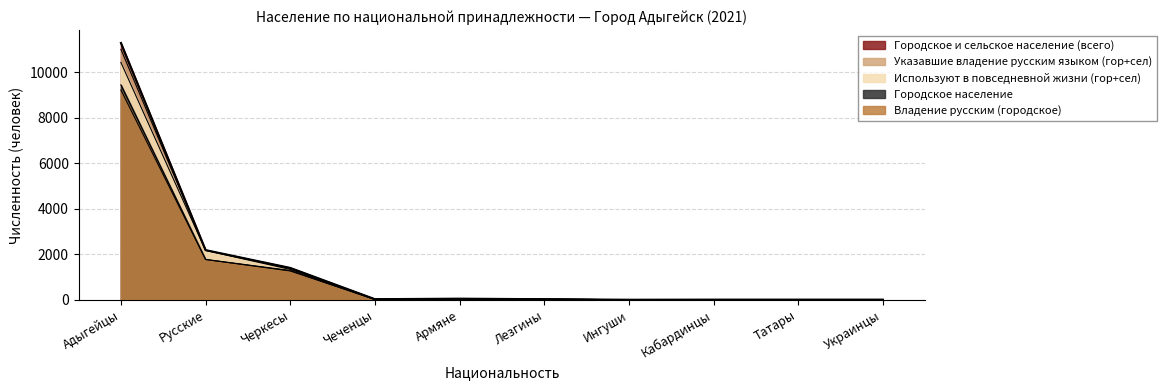

Is it true that Указавшие владение русским языком (гор+сел) equals 1383 at Черкесы?

True